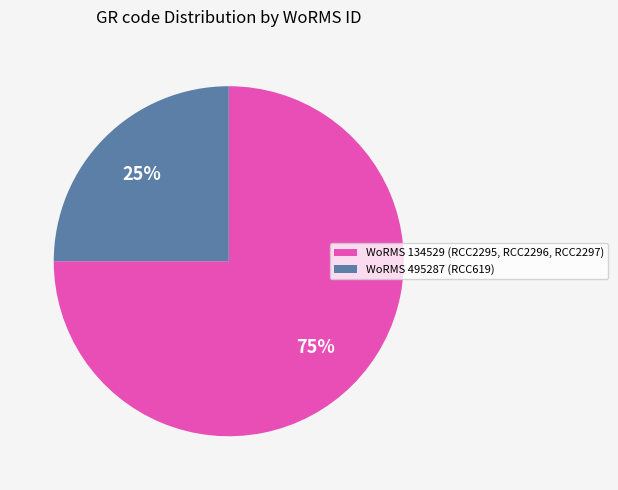

Which slice is the smallest?

WoRMS 495287 (RCC619)